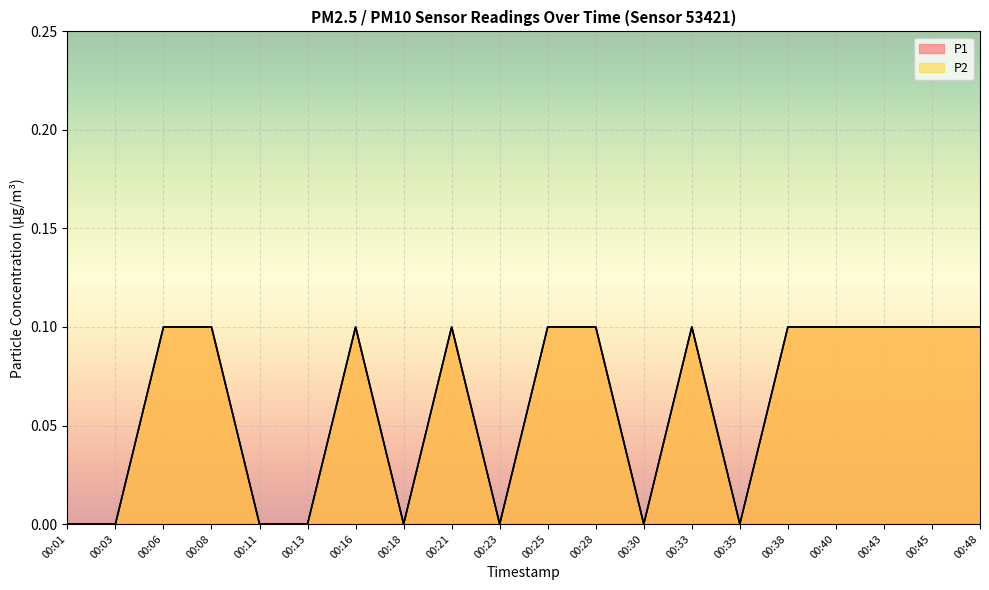

Between 00:48 and 00:45, which is larger?

00:48